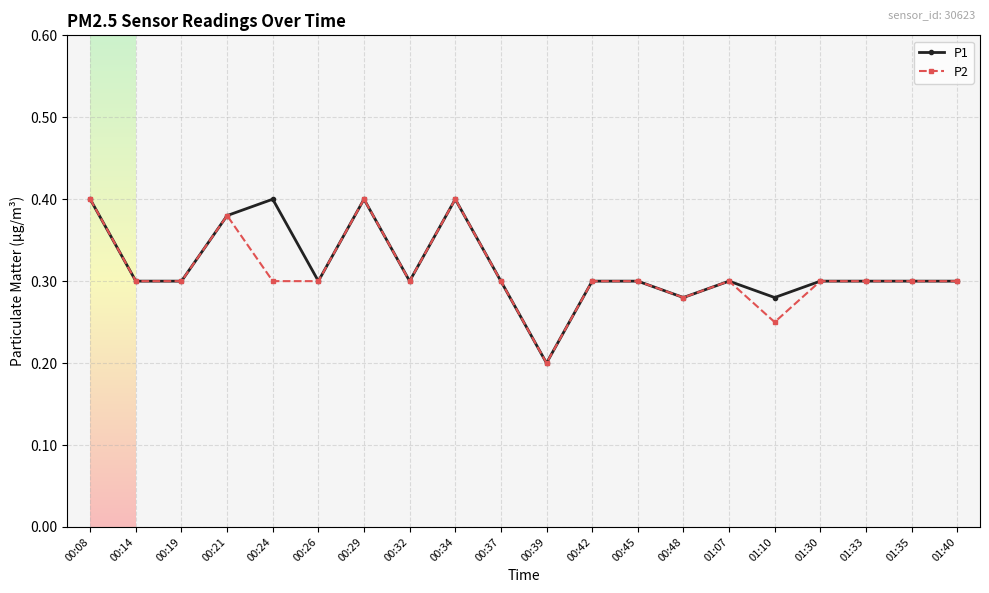

Is this an area chart (filled region under the line)?

No